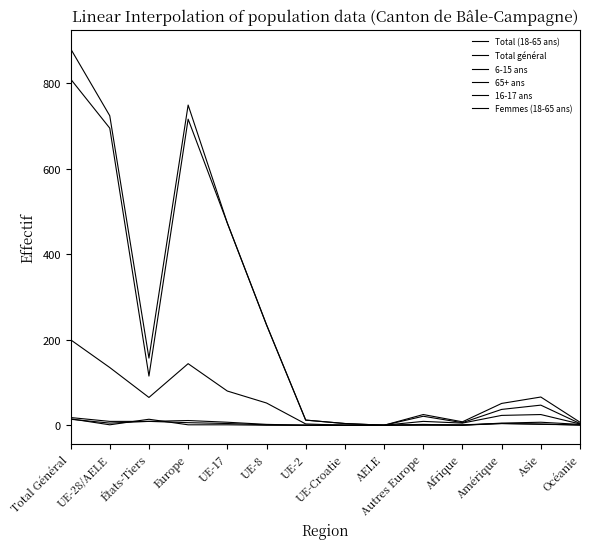

How many lines are shown in the chart?

6